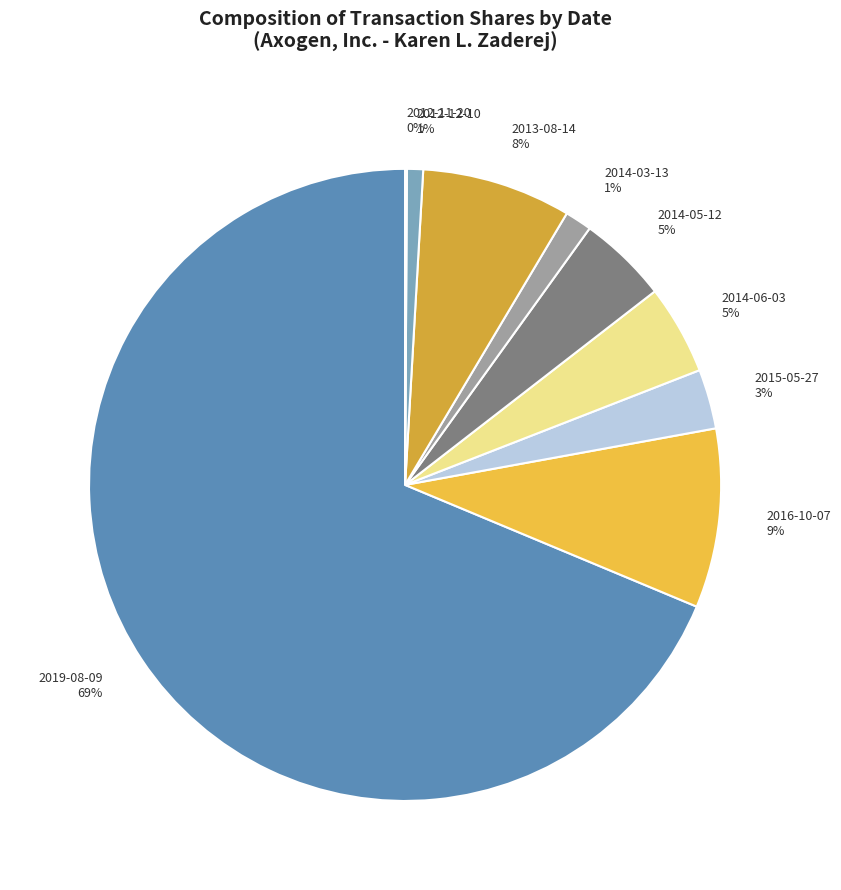

To the nearest percent, what is the average slice percentage?

11%